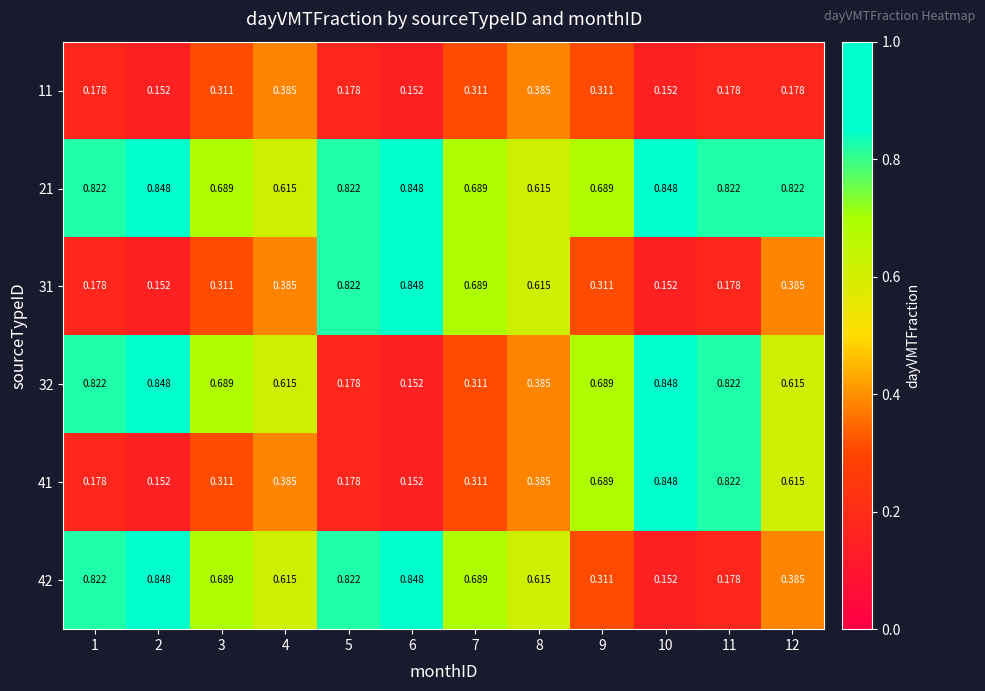

Is the value of 21 at 5 greater than the value of 32 at 12?

Yes